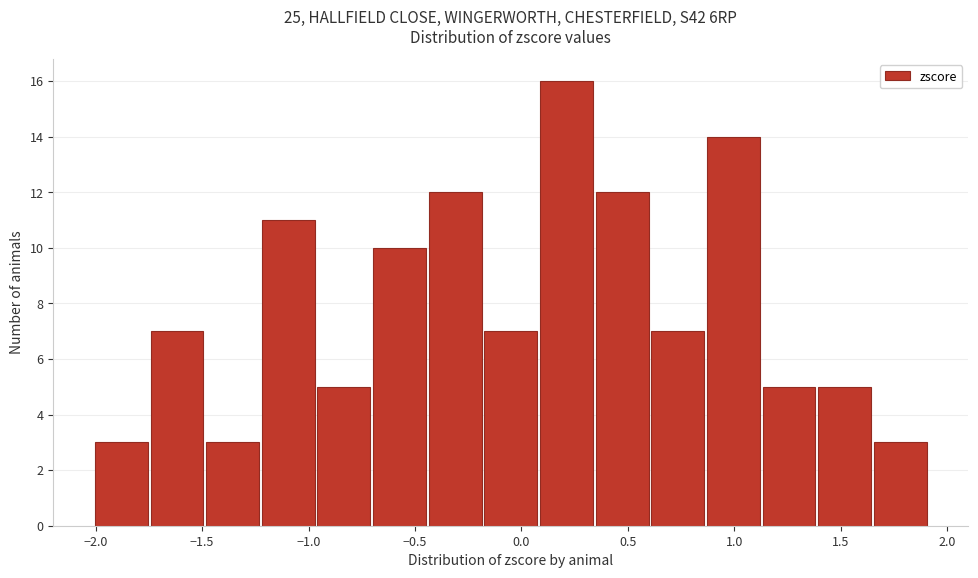

Reading left to right, list every bar in this chart as the range it spans on the x-axis followed by its height. Neither the bar edges nor the heights are printed on the chart, so give them approximately, as read against the axes.

-2.00 to -1.75: 3
-1.75 to -1.50: 7
-1.50 to -1.25: 3
-1.25 to -0.95: 11
-0.95 to -0.70: 5
-0.70 to -0.45: 10
-0.45 to -0.20: 12
-0.20 to 0.10: 7
0.10 to 0.35: 16
0.35 to 0.60: 12
0.60 to 0.85: 7
0.85 to 1.15: 14
1.15 to 1.40: 5
1.40 to 1.65: 5
1.65 to 1.90: 3